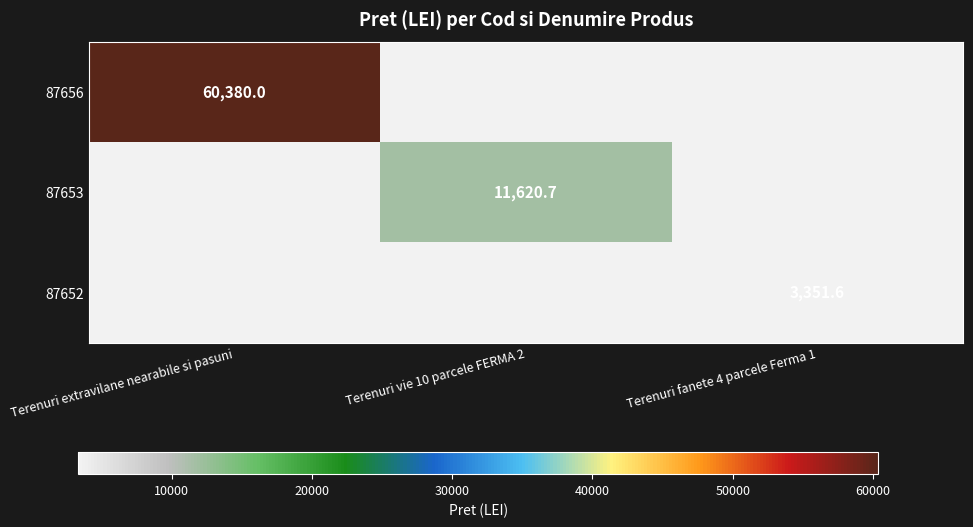

True or false: 87653 has a value of 5344.5 at Terenuri vie 10 parcele FERMA 2.

False